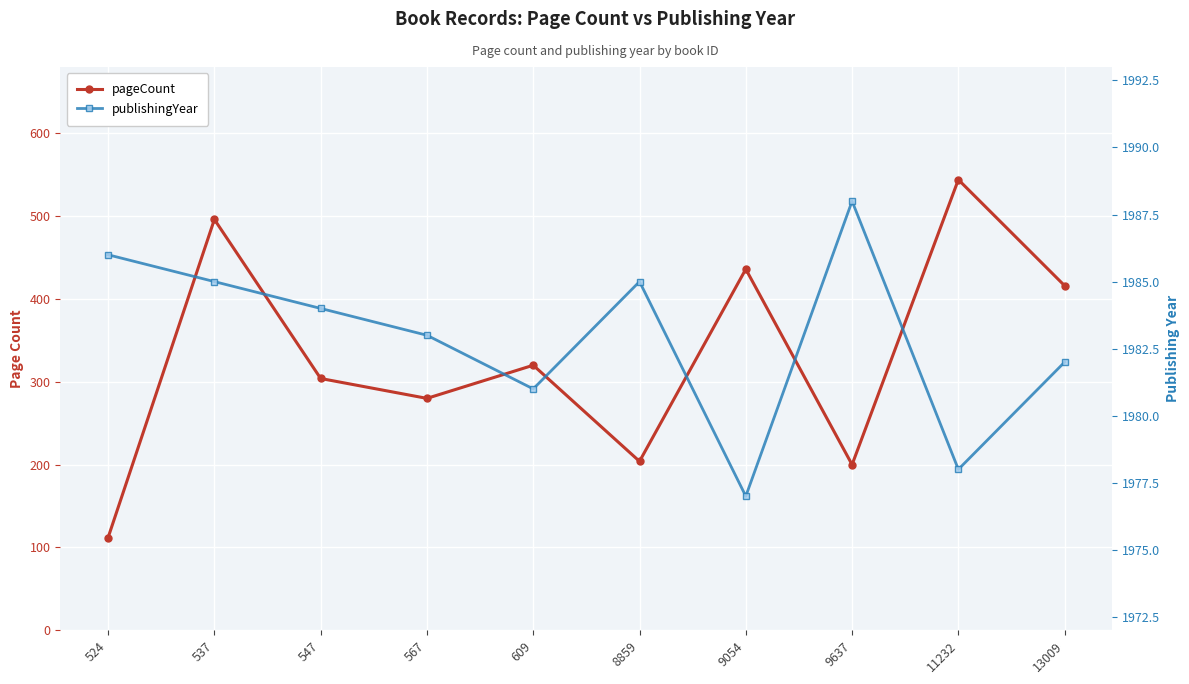

True or false: publishingYear and pageCount cross at least once.

False